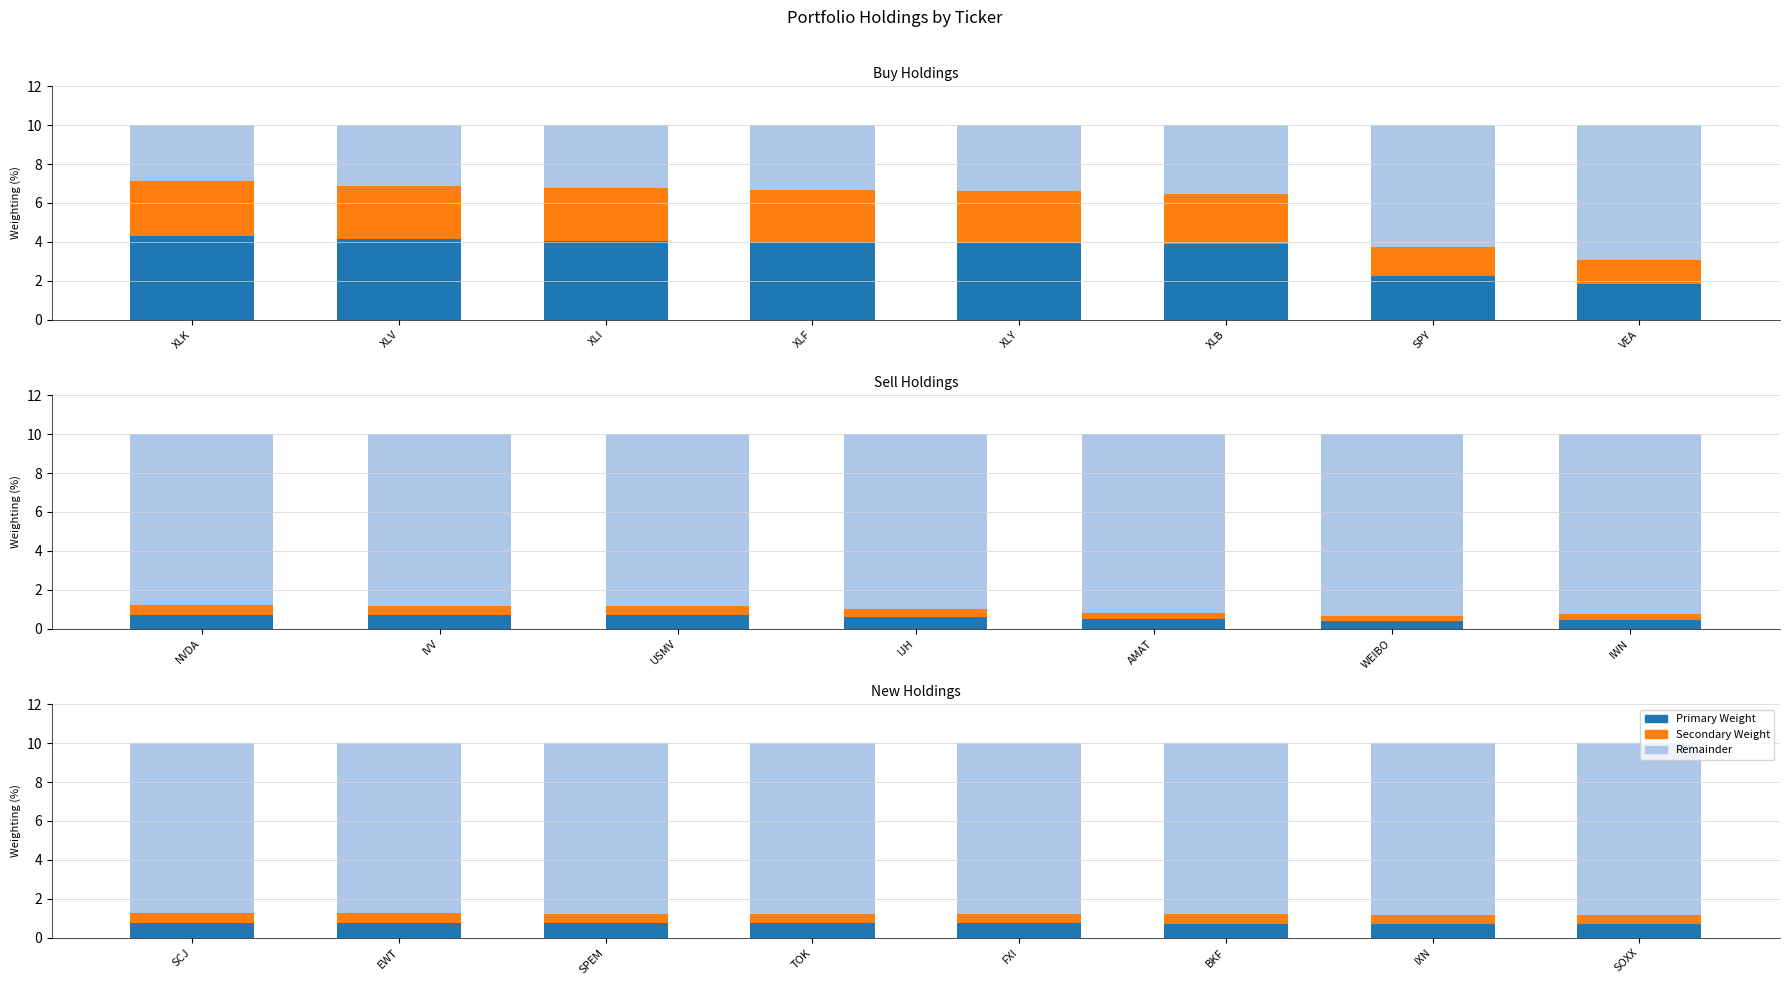

At how many categories does at least one series exceed 2?

8